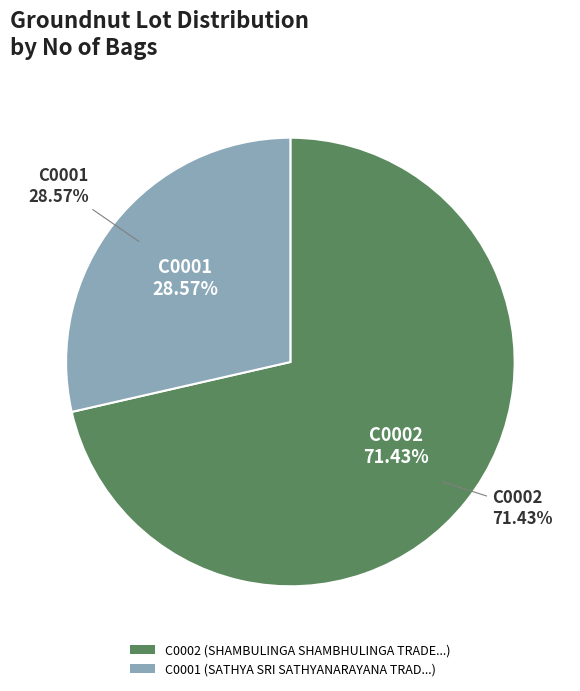

Is it true that C0001 is 38% of the pie?

False